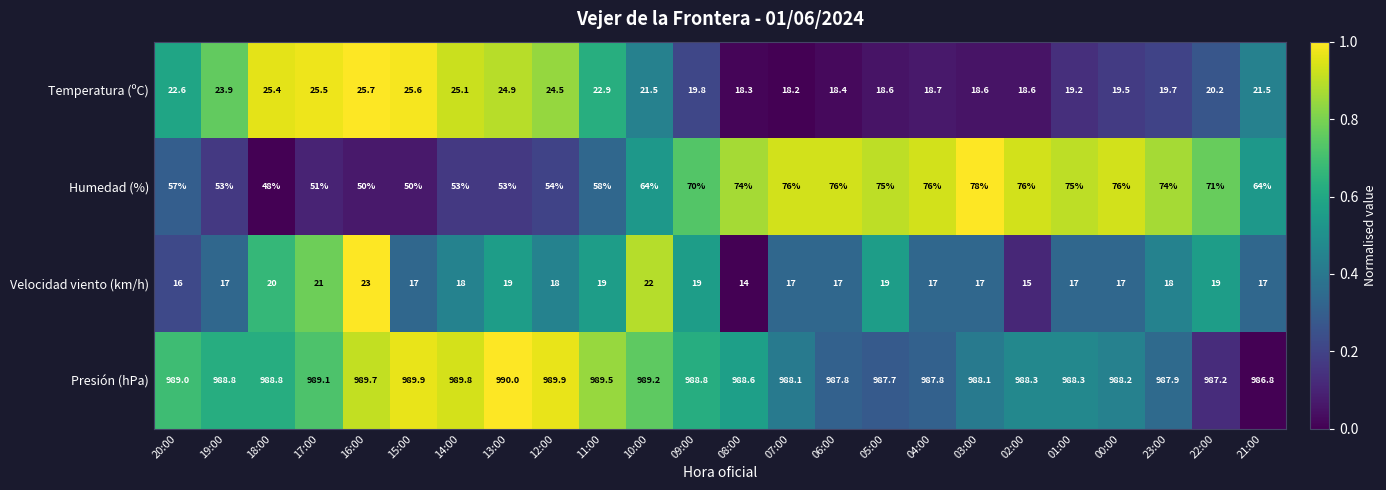

Read the Humedad (%) value at 10:00.

64.0